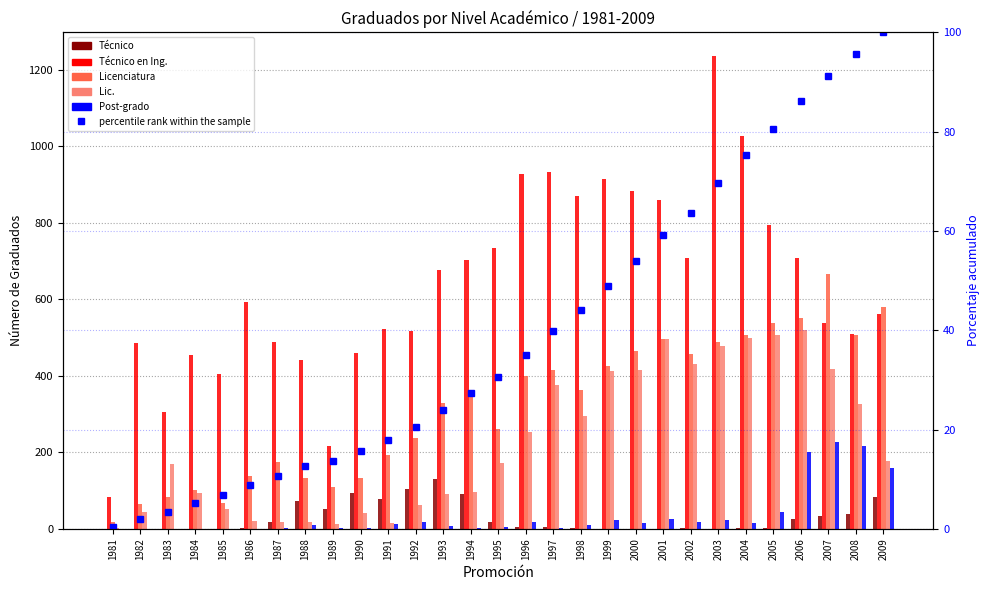

Reading left to right, transcribe all the data shown in this chart.

Técnico: 0.0	0.0	0.0	0.0	0.0	2.0	17.0	74.0	52.0	93.0	79.0	105.0	130.0	90.0	19.0	4.0	4.0	2.0	0.0	0.0	0.0	1.0	0.0	1.0	2.0	26.0	33.0	39.0	82.0
Técnico en Ing.: 84.0	487.0	305.0	454.0	405.0	594.0	488.0	442.0	216.0	461.0	522.0	518.0	676.0	702.0	734.0	927.0	934.0	869.0	915.0	883.0	859.0	708.0	1236.0	1026.0	794.0	707.0	539.0	510.0	562.0
Licenciatura: 19.0	66.0	84.0	101.0	68.0	138.0	176.0	133.0	110.0	134.0	194.0	237.0	329.0	344.0	262.0	399.0	416.0	364.0	426.0	465.0	497.0	458.0	488.0	507.0	538.0	552.0	666.0	506.0	581.0
Lic.: 3.0	44.0	169.0	93.0	53.0	20.0	17.0	17.0	13.0	42.0	16.0	62.0	90.0	96.0	173.0	253.0	377.0	295.0	413.0	414.0	497.0	432.0	477.0	498.0	508.0	521.0	418.0	326.0	178.0
Post-grado: 0.0	0.0	0.0	0.0	0.0	0.0	1.0	9.0	3.0	3.0	13.0	17.0	8.0	3.0	6.0	19.0	3.0	9.0	22.0	15.0	26.0	18.0	23.0	16.0	43.0	201.0	228.0	217.0	159.0
percentile rank within the sample: 0.3	1.9	3.5	5.3	6.7	8.8	10.7	12.6	13.7	15.7	18.0	20.6	24.0	27.4	30.7	35.1	39.9	44.1	49.0	53.9	59.1	63.6	69.7	75.3	80.5	86.1	91.3	95.7	100.0